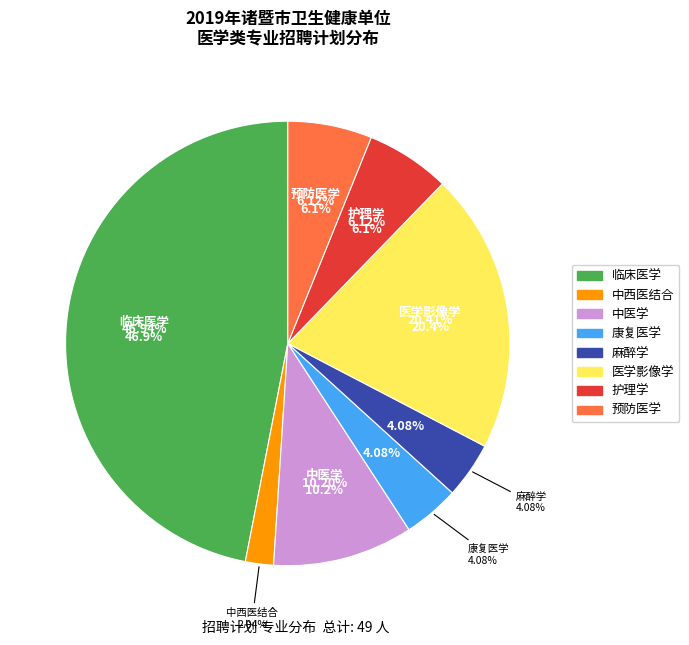

What is the change in value from 中医学 to 医学影像学?

+5